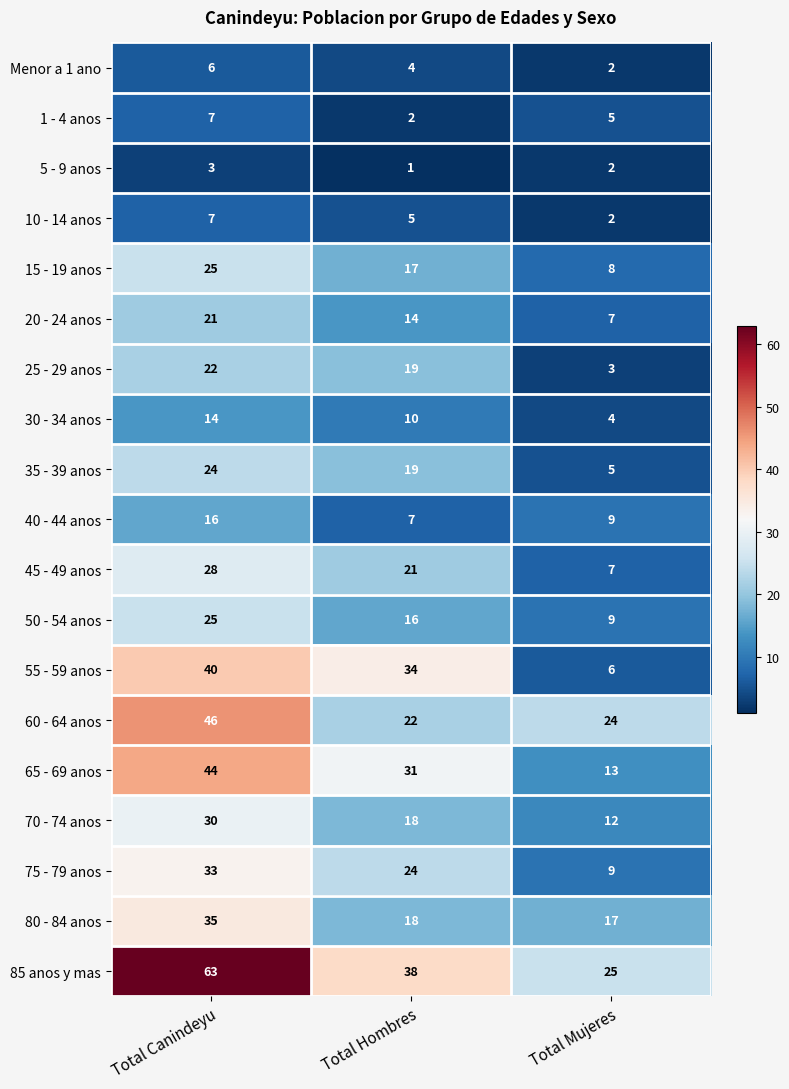

Which series changed the most between Total Hombres and Total Mujeres?

55 - 59 anos